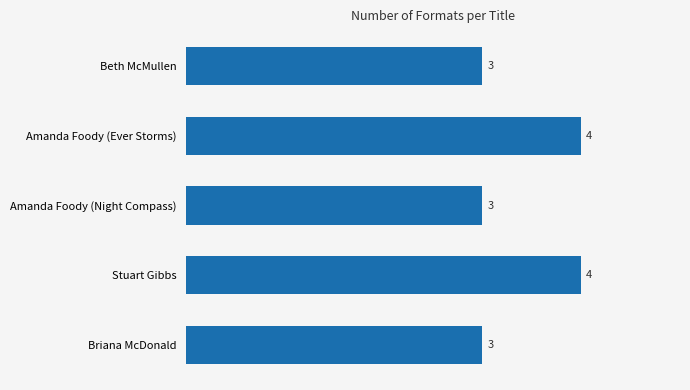

The value at Amanda Foody (Night Compass) is 3. True or false?

True